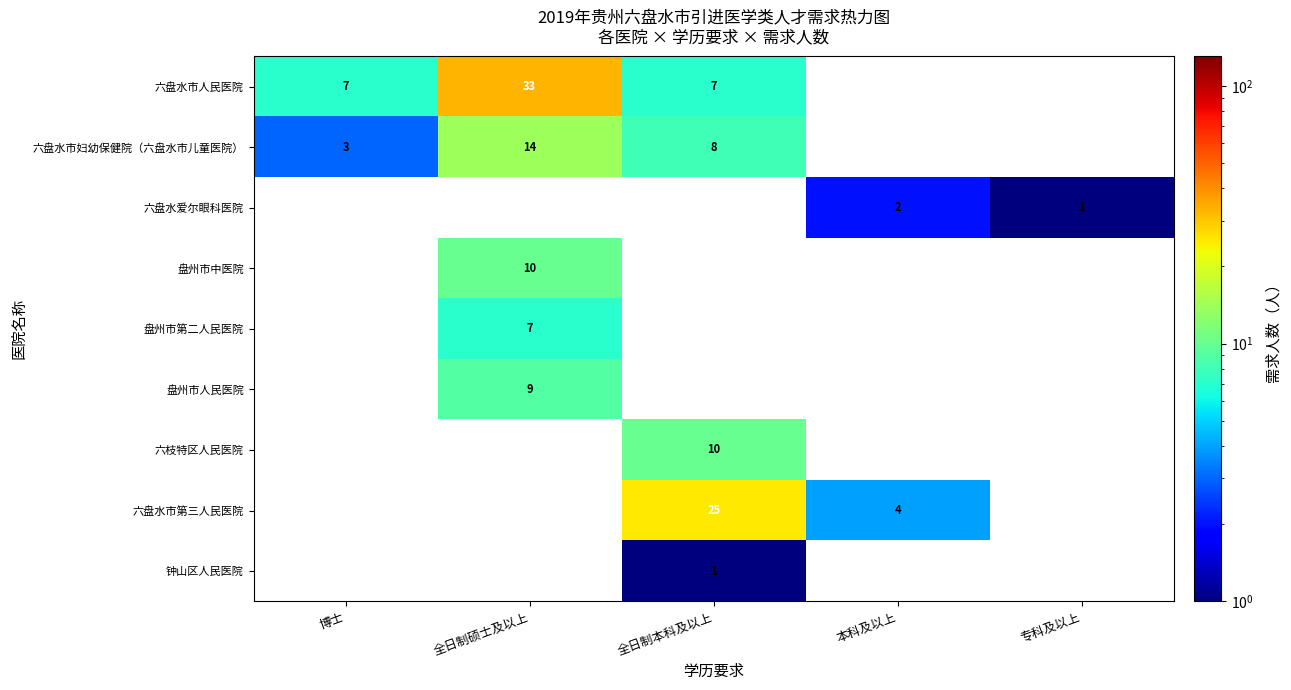

Is it true that 盘州市中医院 equals 10 at 全日制硕士及以上?

True